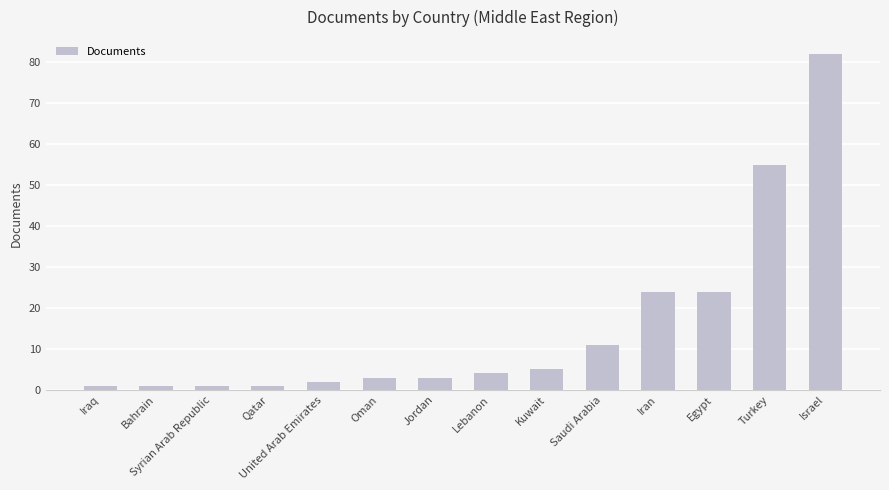

What is the maximum value shown in the chart?

82